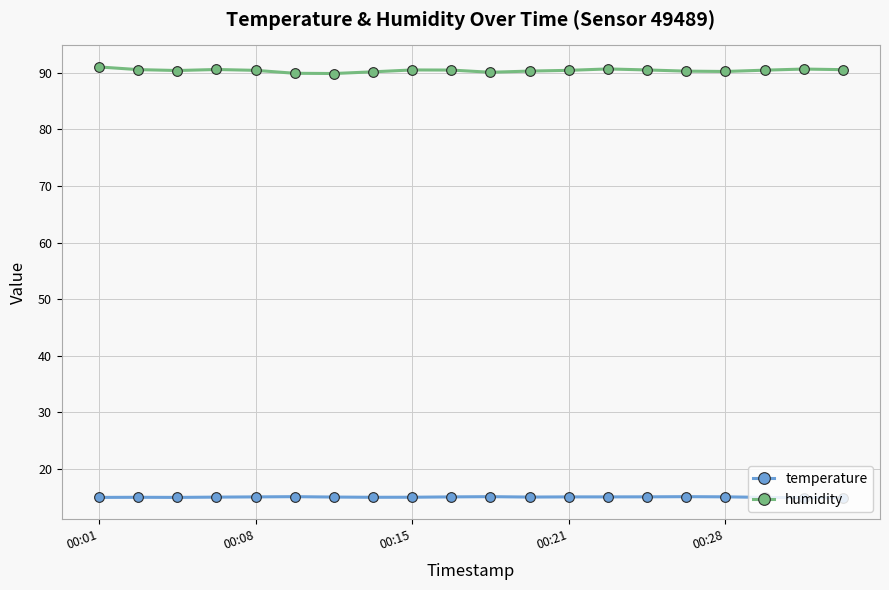

True or false: temperature has more than 0 interior local peaks.

True